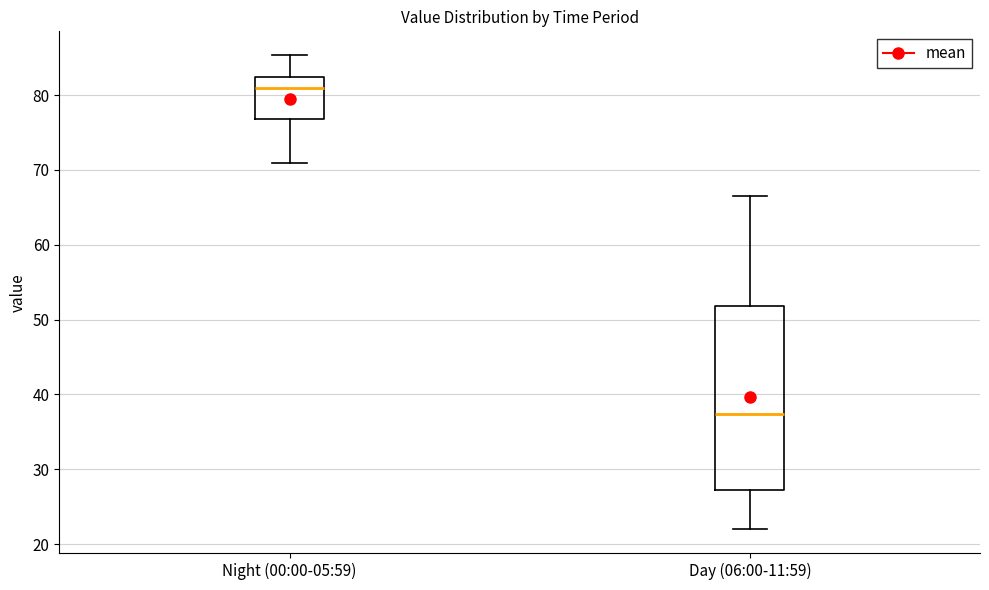

Reading left to right, transcribe this box plot: for each box, give where its median line is, the range the box spans, and where its two whiskers end, as read against the y-axis. The values are not printed on the chart, so give them approximately, as read against the axis.

Night (00:00-05:59): median 81, box 77 to 82, whiskers 71 to 85
Day (06:00-11:59): median 37, box 27 to 52, whiskers 22 to 66